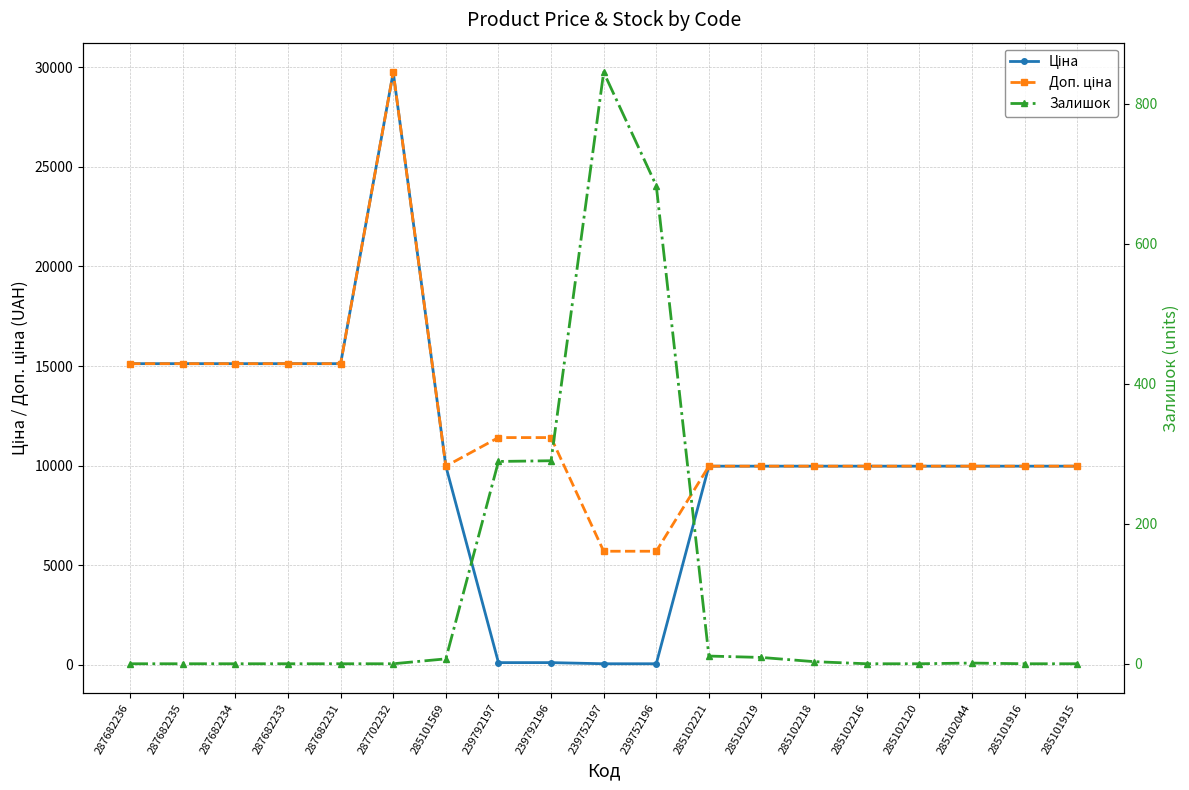

What is the label of the 10th point from the right?

239752197